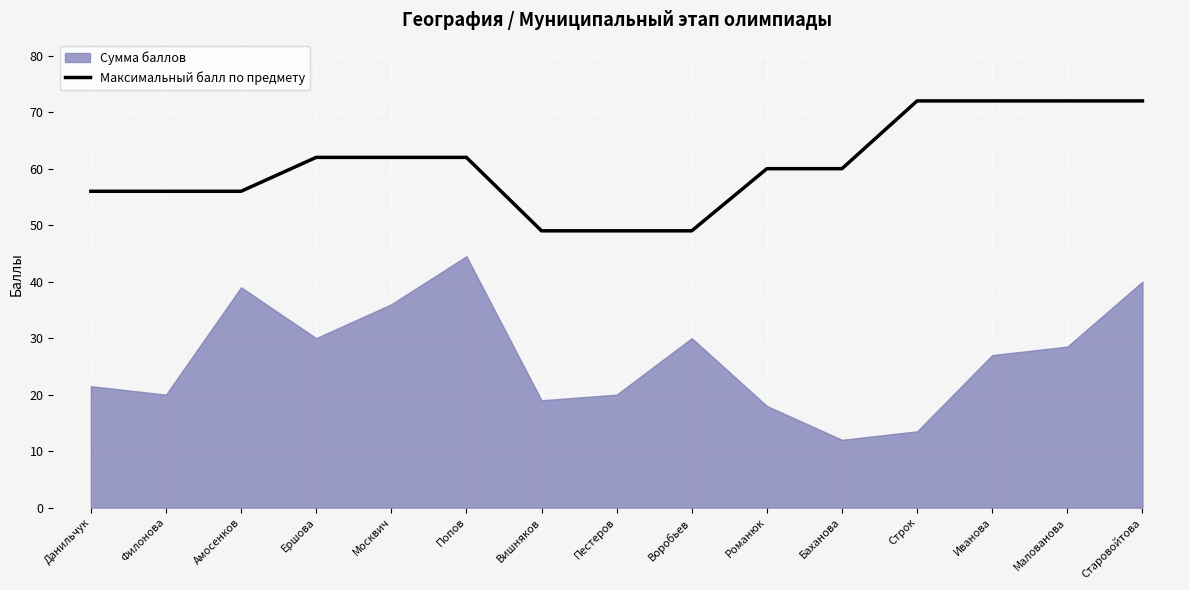

How many lines are shown in the chart?

1